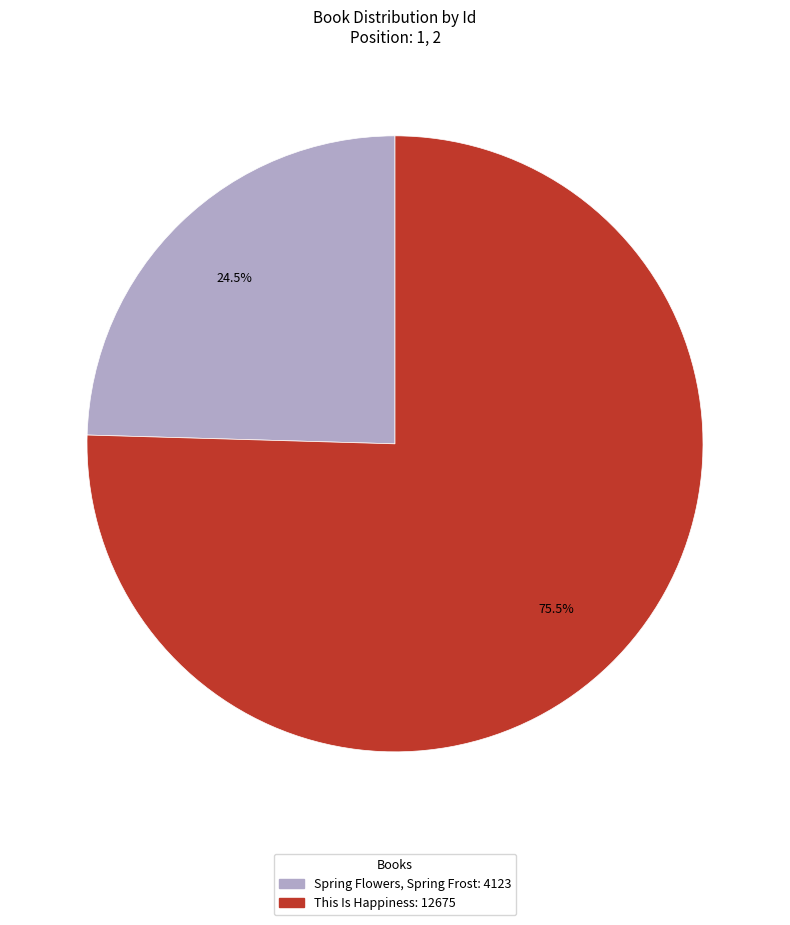

Does This Is Happiness account for over 50% of the chart?

Yes